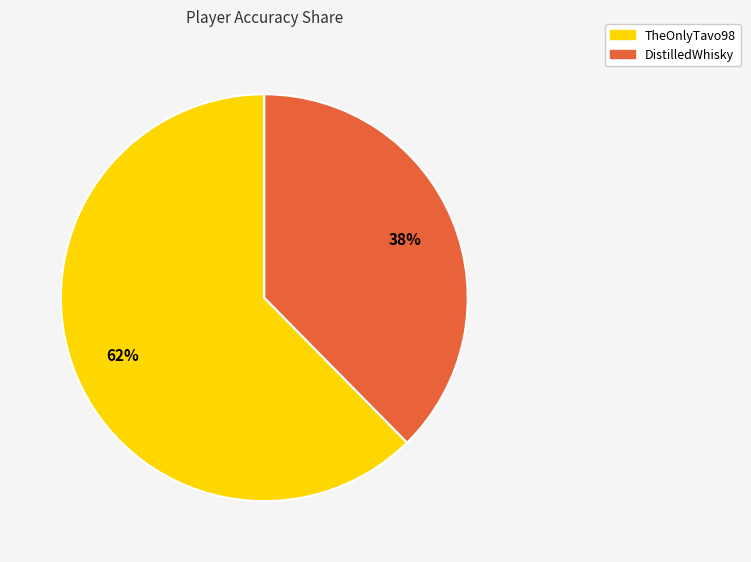

Rank the categories by value from lowest to highest.

DistilledWhisky, TheOnlyTavo98